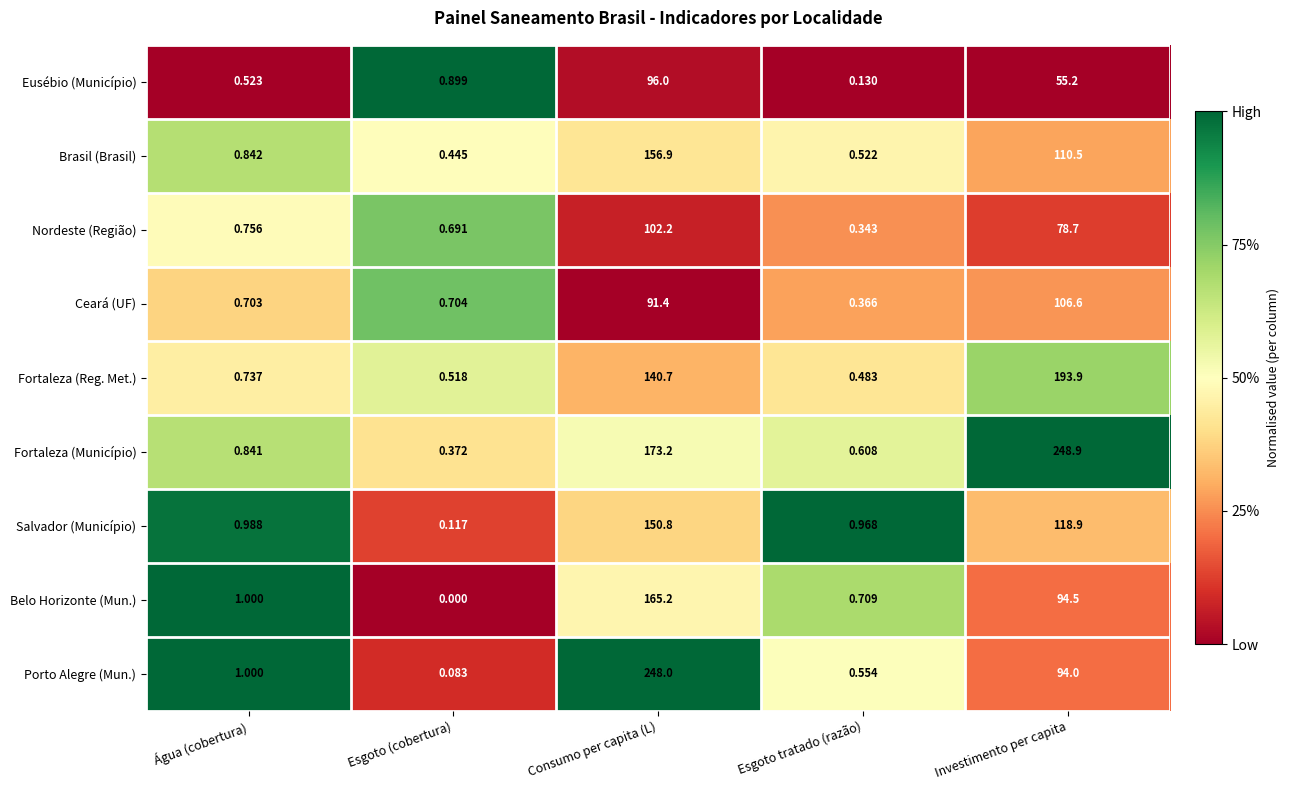

Which category has the lowest value in the Ceará (UF) series?

Esgoto tratado (razão)